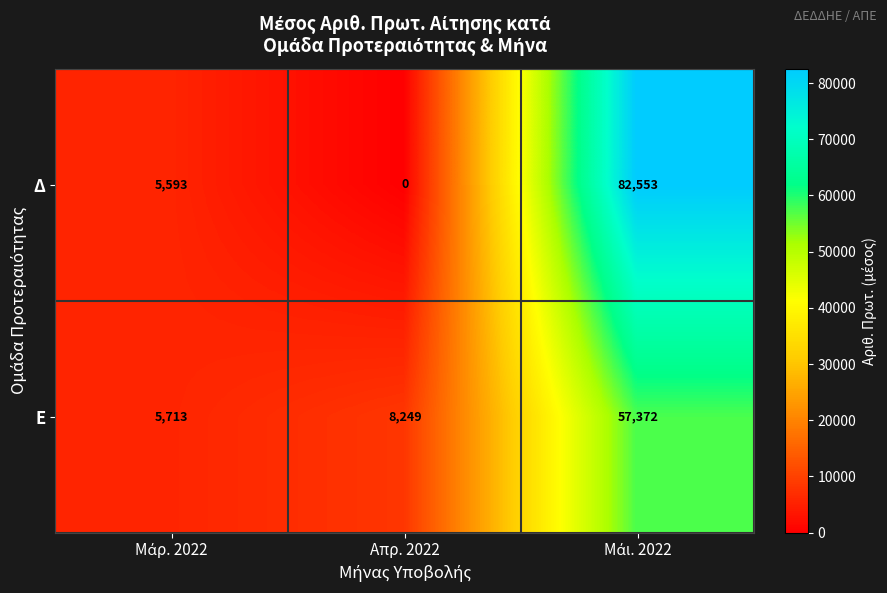

Which series has the largest total across all categories?

Δ